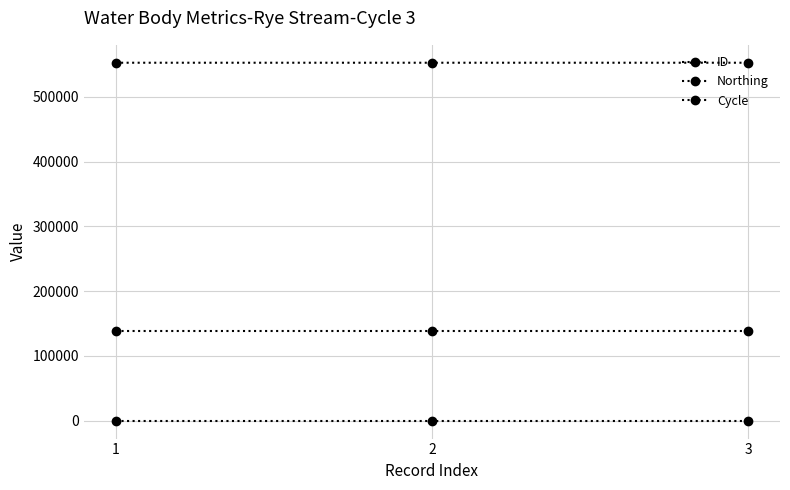

How many lines are shown in the chart?

3